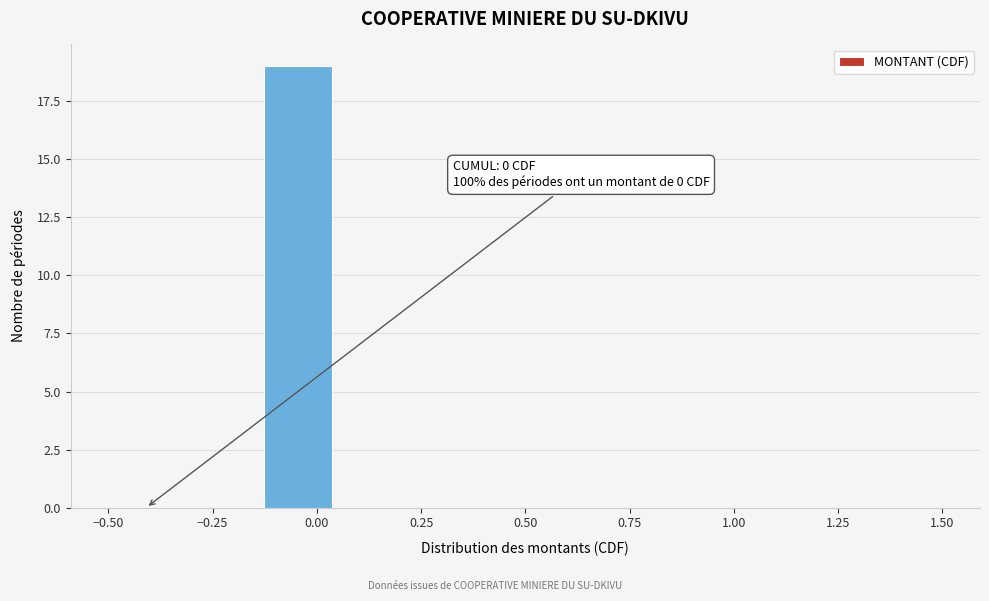

Around what value on the x-axis is the tallest bar? Give the approximate position of its centre, as read against the axis.

-0.05